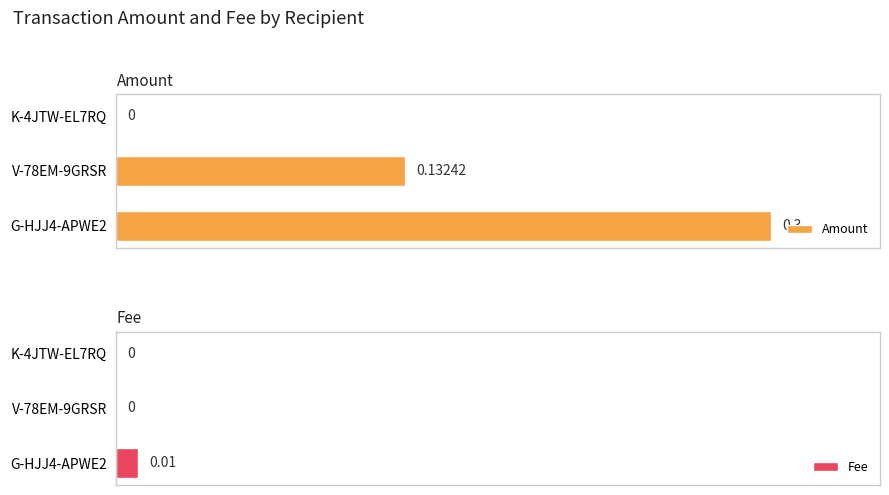

What are all the series names shown in the legend?

Amount, Fee